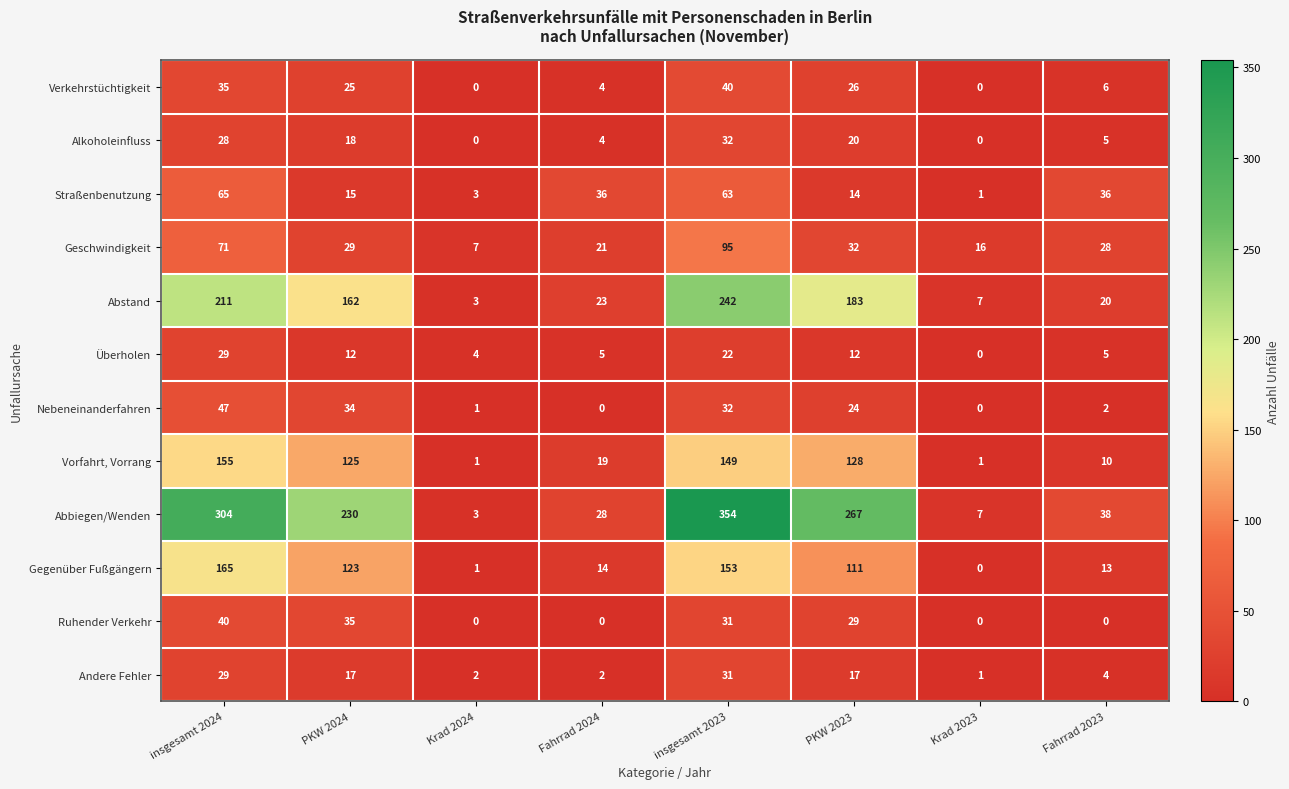

How many distinct data groups are displayed?

12